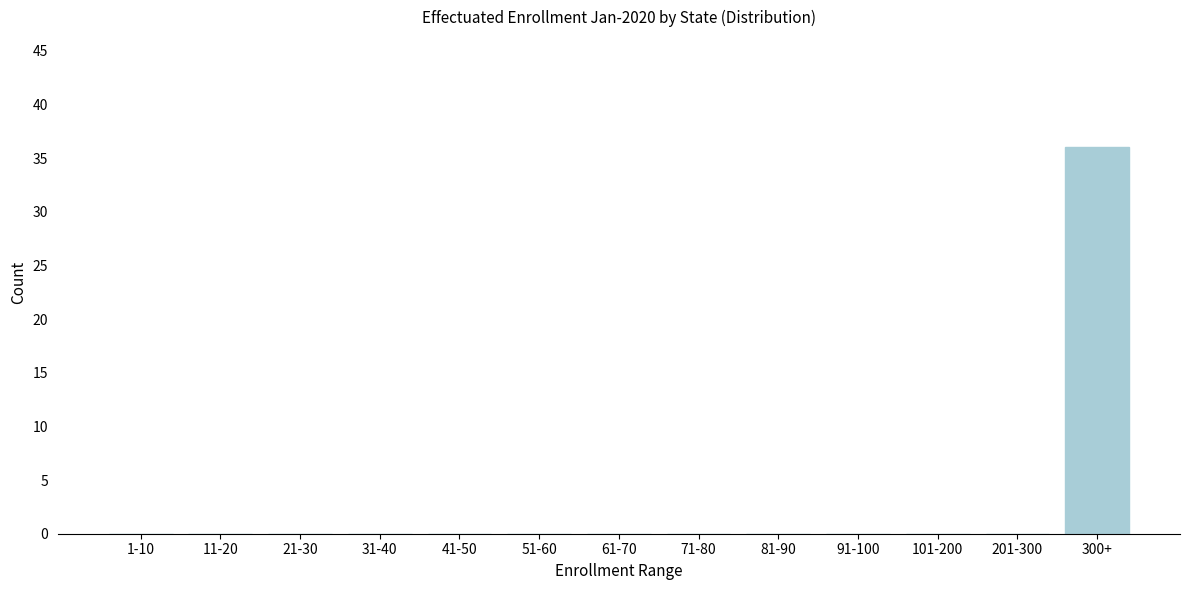

Reading left to right, list all the values displayed in this chart.

1-10=0	11-20=0	21-30=0	31-40=0	41-50=0	51-60=0	61-70=0	71-80=0	81-90=0	91-100=0	101-200=0	201-300=0	300+=36